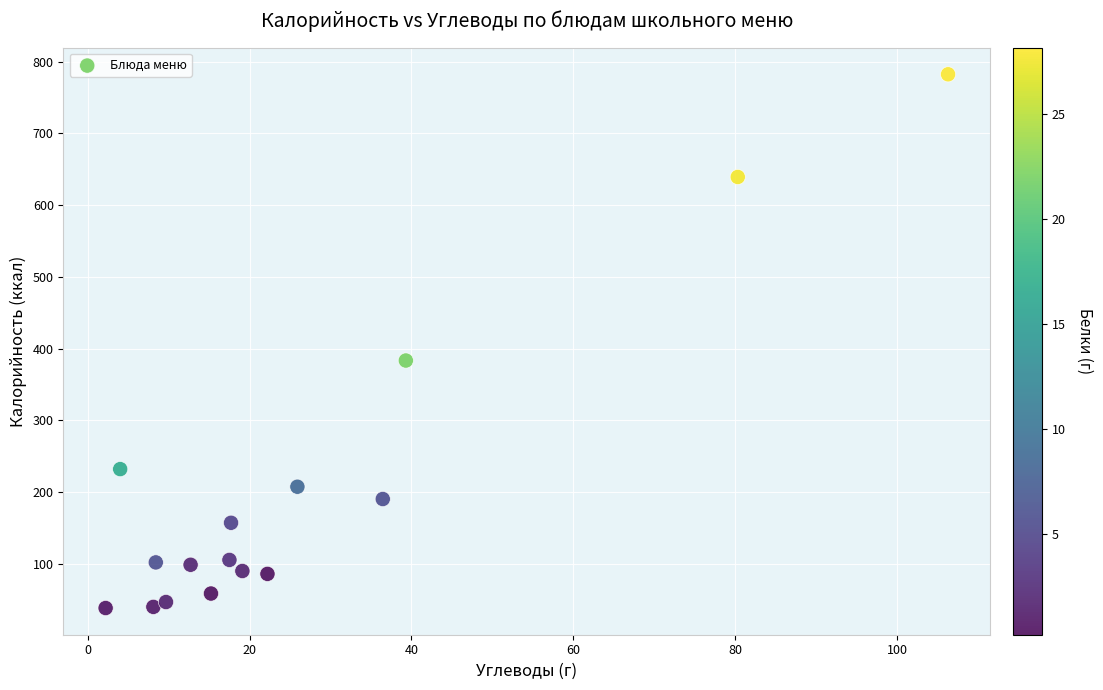

What is the range of Y values (max minus min)?

743.8